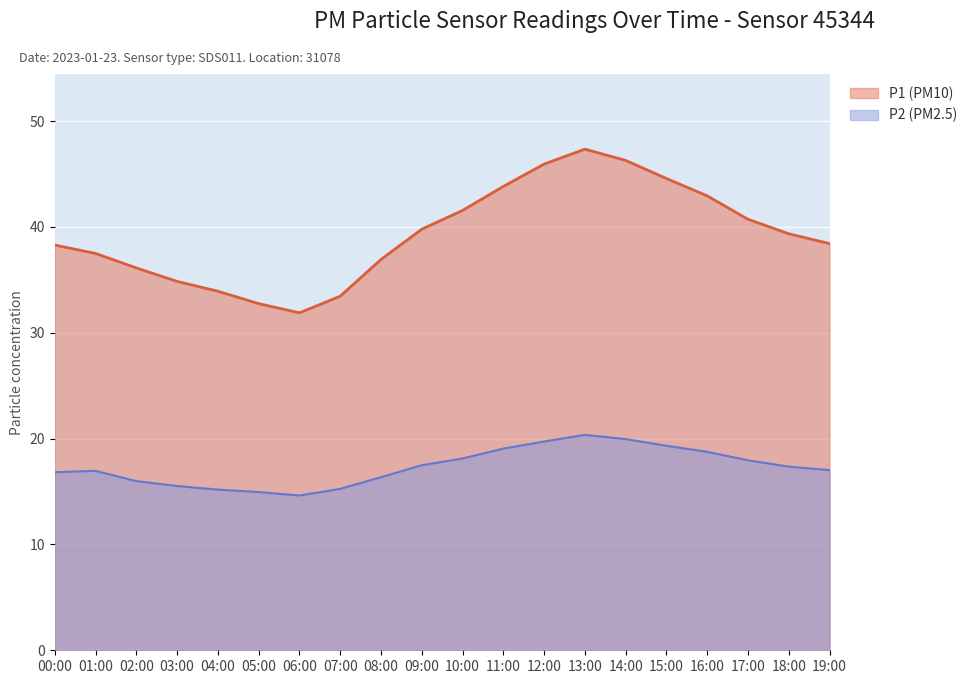

How many interior local valleys does the P1 series have?

1